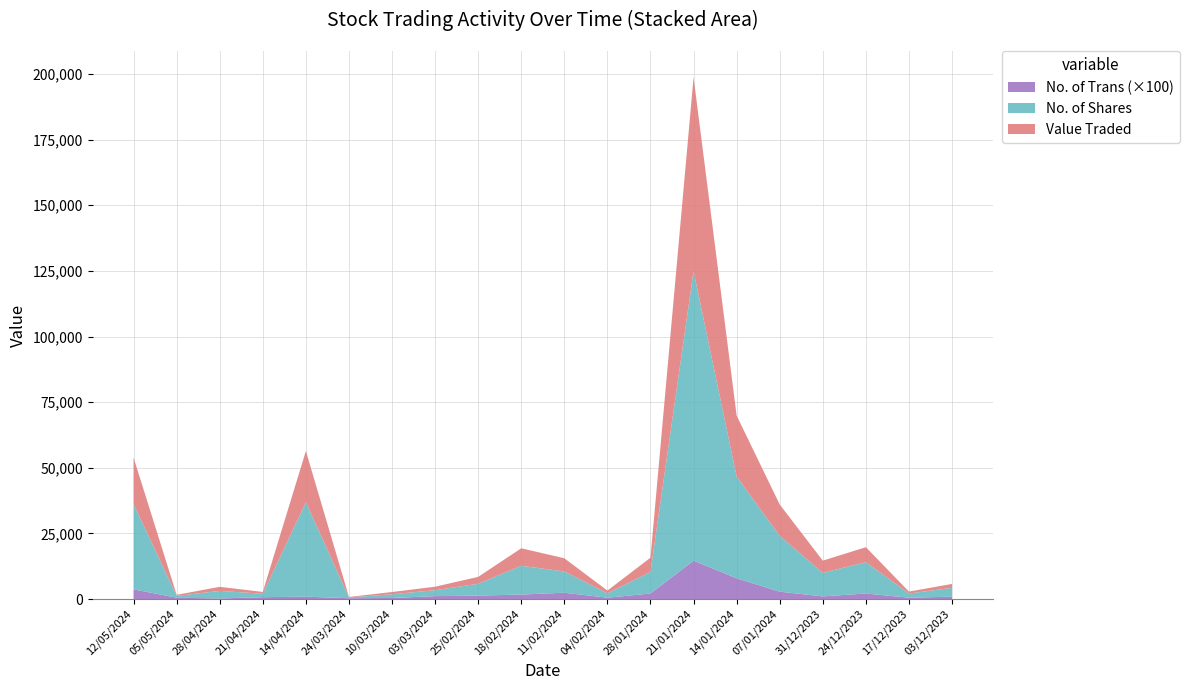

Reading left to right, list all the values displayed in this chart.

Value Traded: 12/05/2024=17713	05/05/2024=390	28/04/2024=1552	21/04/2024=689	14/04/2024=19546	24/03/2024=182	10/03/2024=856	03/03/2024=1330	25/02/2024=2636	18/02/2024=6680	11/02/2024=5020	04/02/2024=1049	28/01/2024=5418	21/01/2024=73870	14/01/2024=23244	07/01/2024=11943	31/12/2023=4643	24/12/2023=5700	17/12/2023=733	03/12/2023=1508
No. of Shares: 12/05/2024=32464	05/05/2024=699	28/04/2024=2891	21/04/2024=1318	14/04/2024=35959	24/03/2024=310	10/03/2024=1416	03/03/2024=2266	25/02/2024=4504	18/02/2024=10951	11/02/2024=8107	04/02/2024=1665	28/01/2024=8240	21/01/2024=110311	14/01/2024=38738	07/01/2024=21260	31/12/2023=8975	24/12/2023=11950	17/12/2023=1607	03/12/2023=3346
No. of Trans: 12/05/2024=37	05/05/2024=5	28/04/2024=2	21/04/2024=7	14/04/2024=9	24/03/2024=3	10/03/2024=4	03/03/2024=11	25/02/2024=13	18/02/2024=17	11/02/2024=24	04/02/2024=5	28/01/2024=21	21/01/2024=146	14/01/2024=79	07/01/2024=28	31/12/2023=10	24/12/2023=21	17/12/2023=5	03/12/2023=9